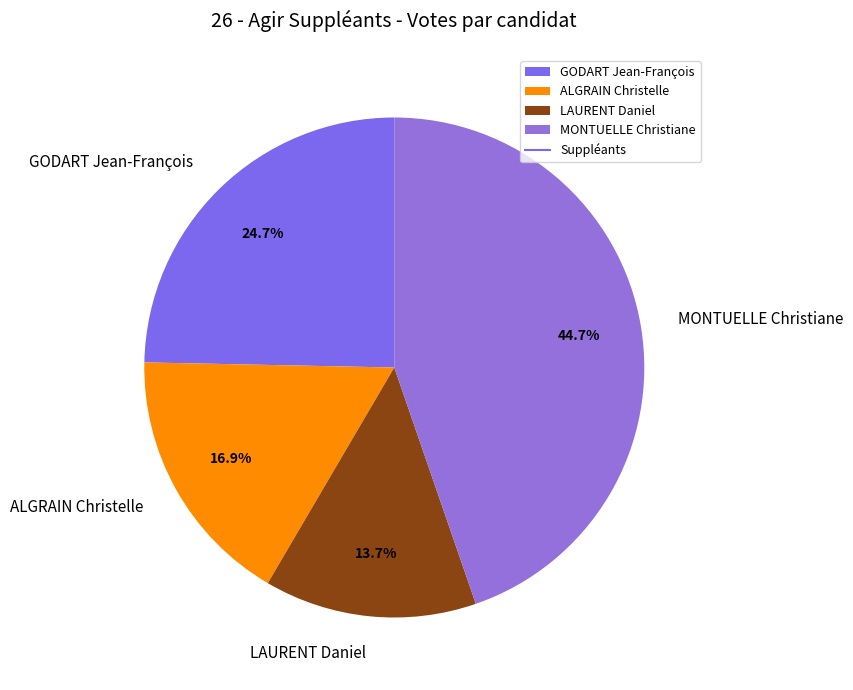

Combined, what portion of the pie is GODART Jean-François and LAURENT Daniel?

38.4%